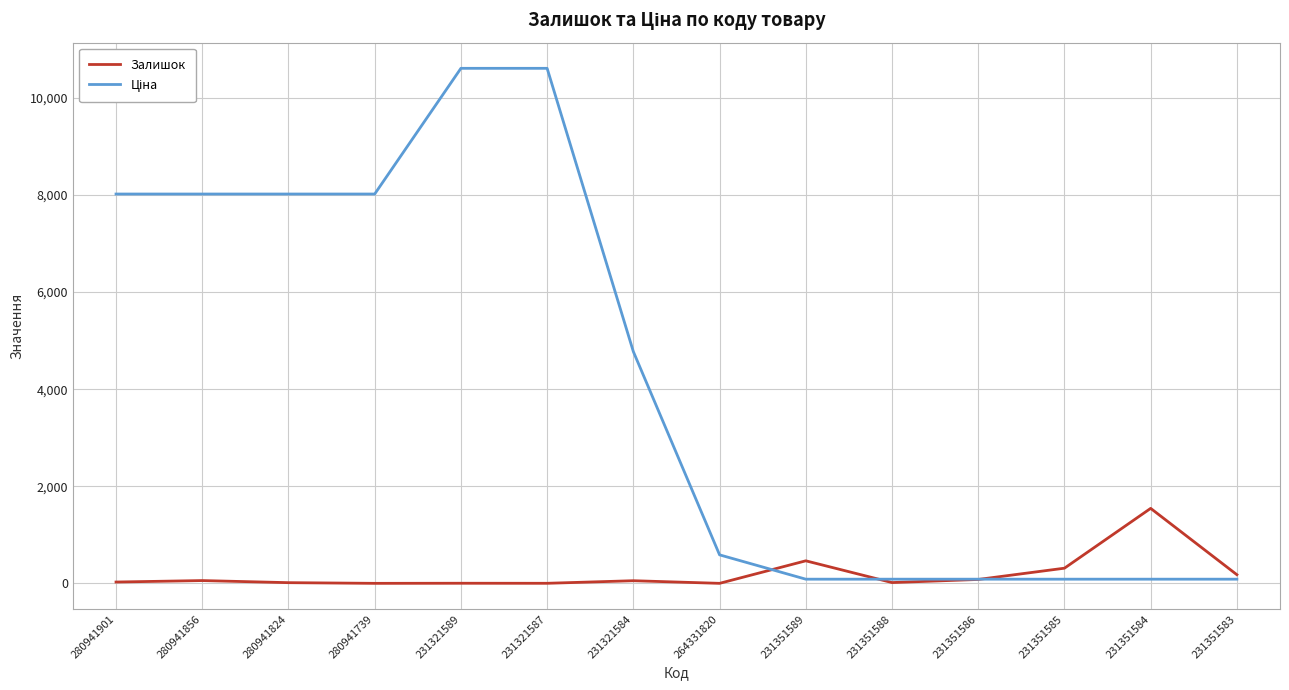

At which label is Залишок closest to 773?

231351589